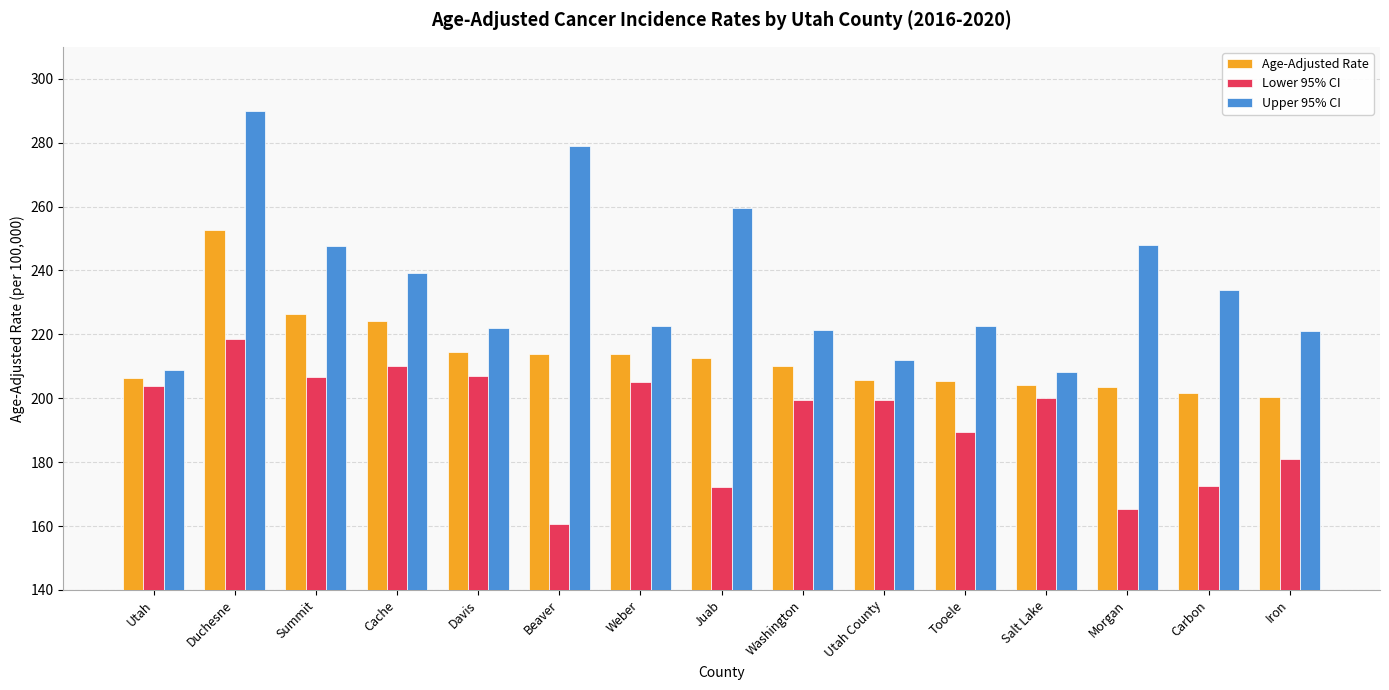

Is it true that Age-Adjusted Rate equals 203.5 at Morgan?

True